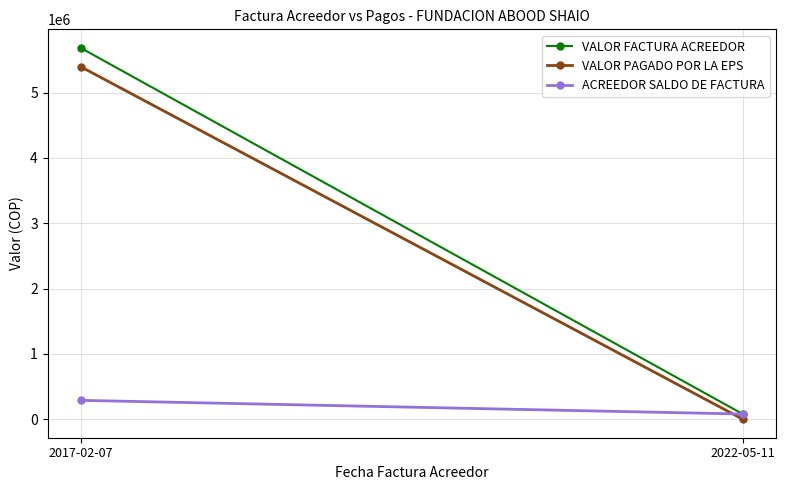

How many positive values does the VALOR PAGADO POR LA EPS series have?

1